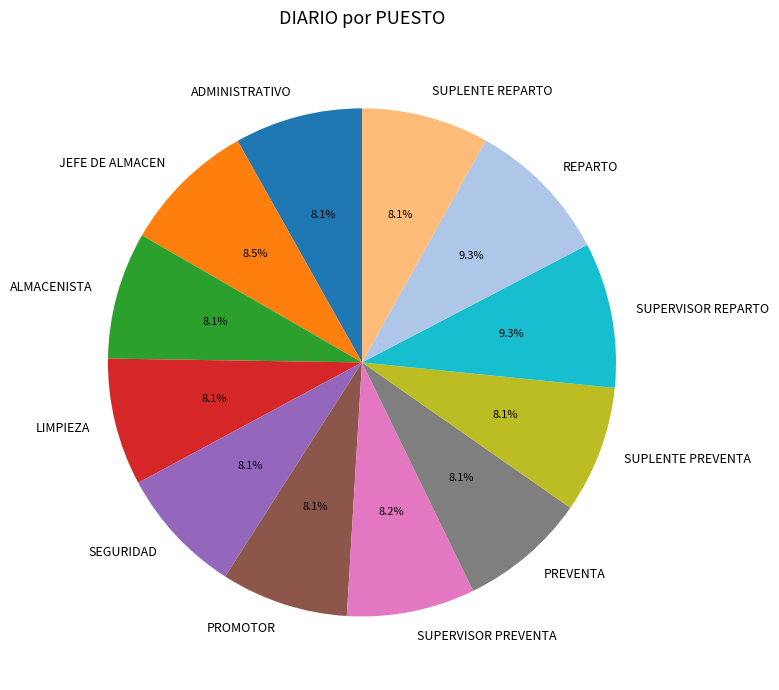

To the nearest percent, what is the average slice percentage?

8%